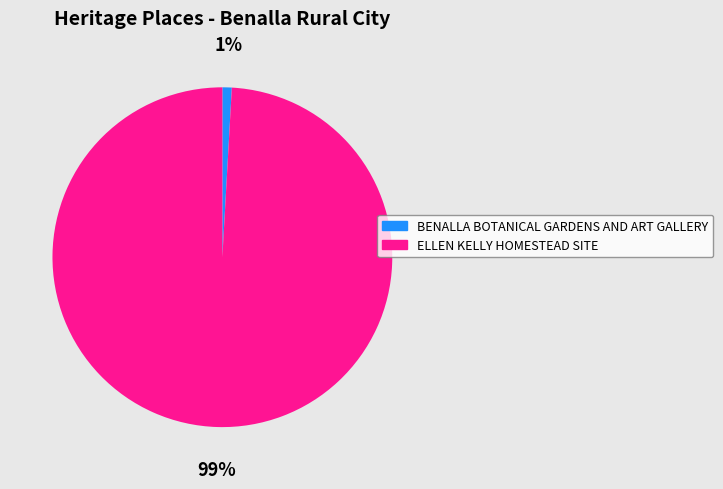

To the nearest percent, what portion does ELLEN KELLY HOMESTEAD SITE represent?

99%